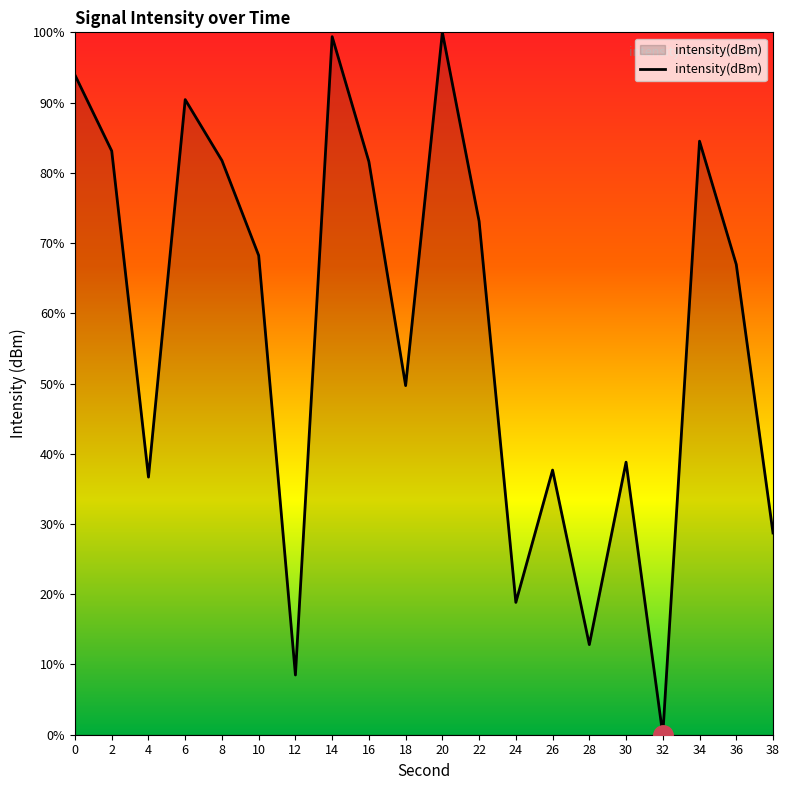

The value at 0 is 93.9. True or false?

True